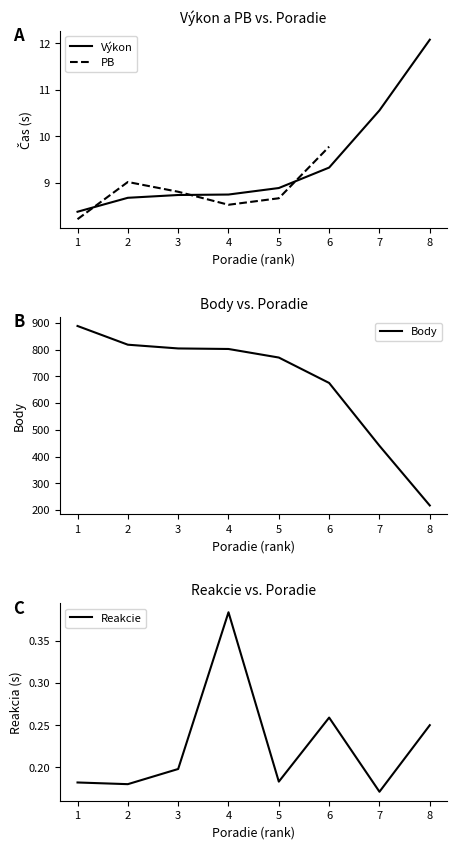

At which category does Reakcie reach its first local valley?

2